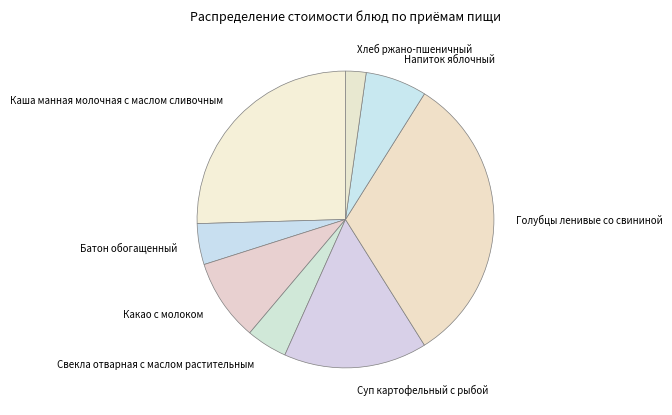

Between Голубцы ленивые со свининой and Каша манная молочная с маслом сливочным, which is larger?

Голубцы ленивые со свининой